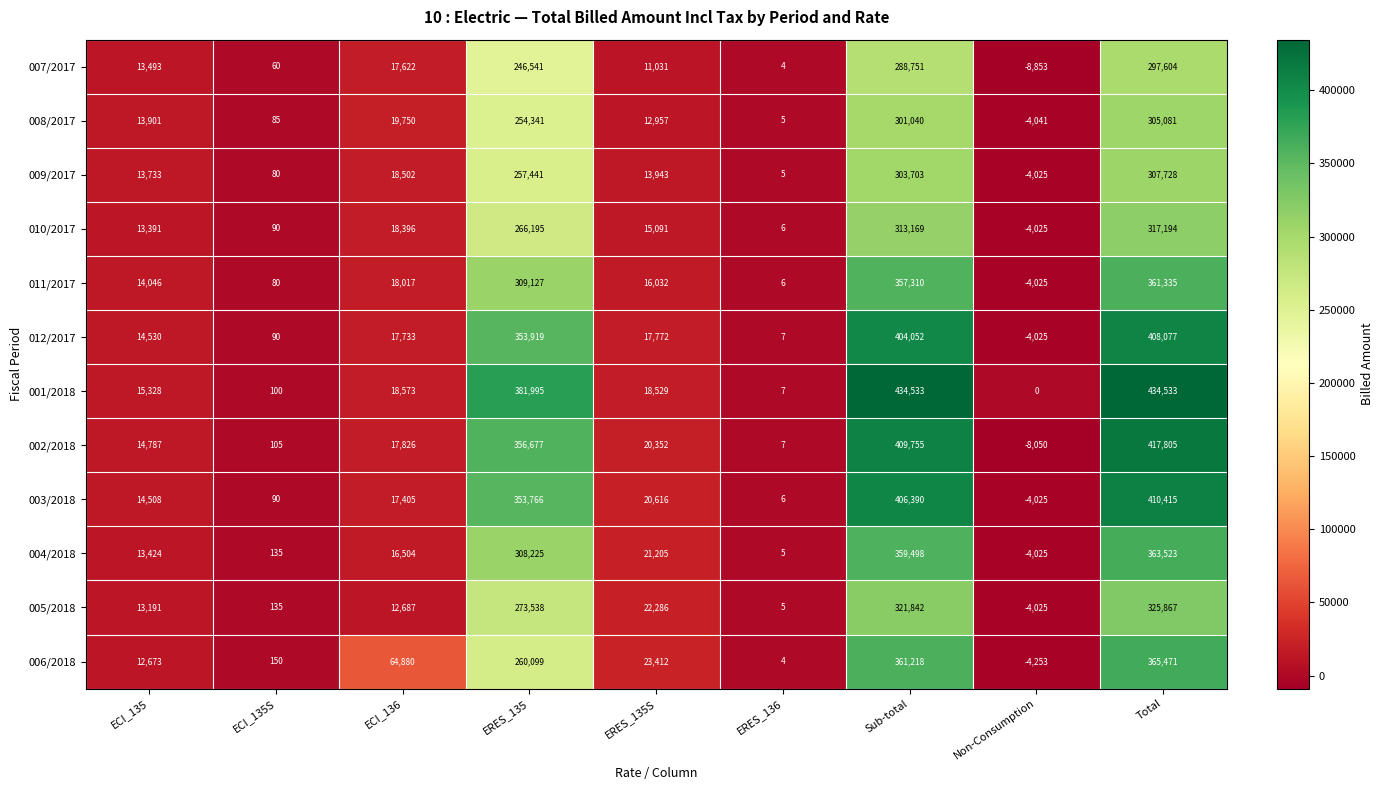

At ERES_135S, list the series in order from smallest to largest.

007/2017, 008/2017, 009/2017, 010/2017, 011/2017, 012/2017, 001/2018, 002/2018, 003/2018, 004/2018, 005/2018, 006/2018